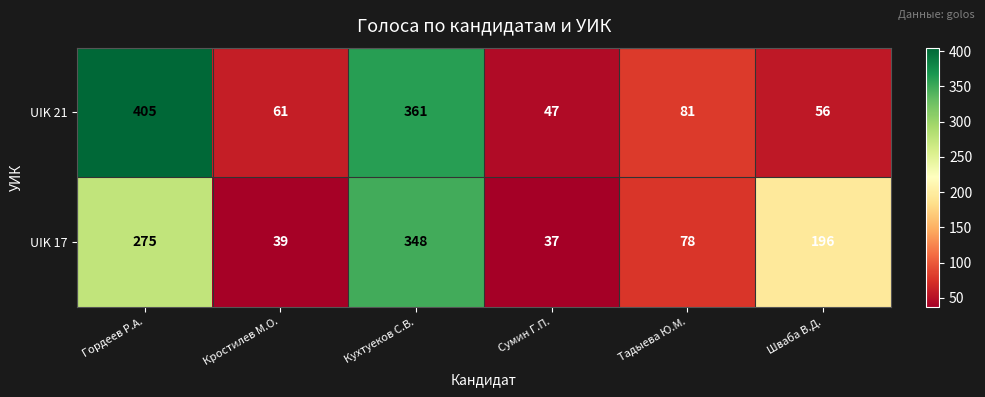

Reading left to right, extract all data points from this chart.

UIK 21: 405	61	361	47	81	56
UIK 17: 275	39	348	37	78	196